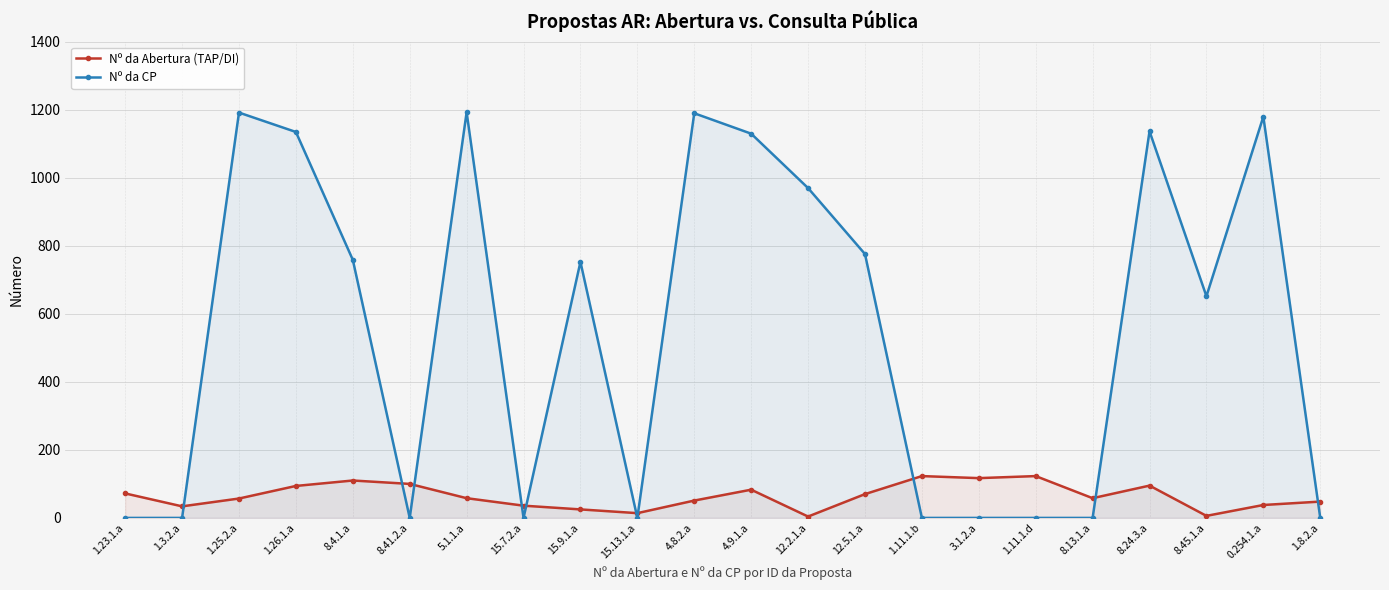

At 4.8.2.a, list the series in order from largest to smallest.

Nº da CP, Nº da Abertura (TAP/DI)